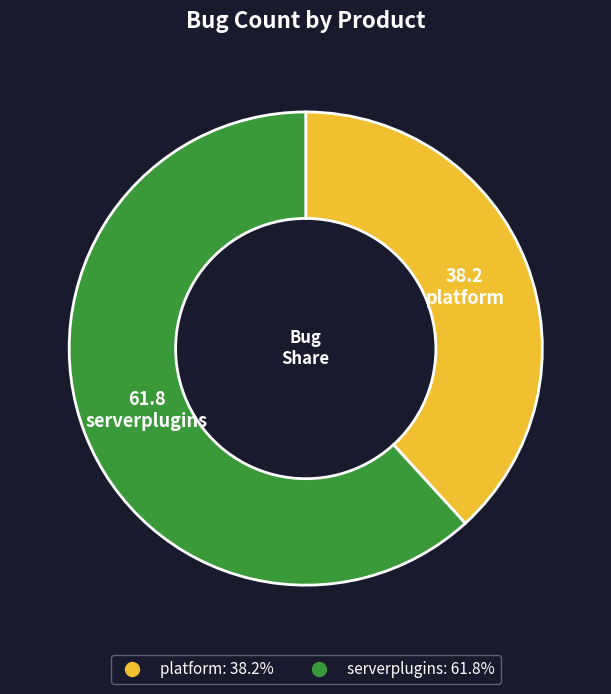

Is platform the majority of the pie?

No